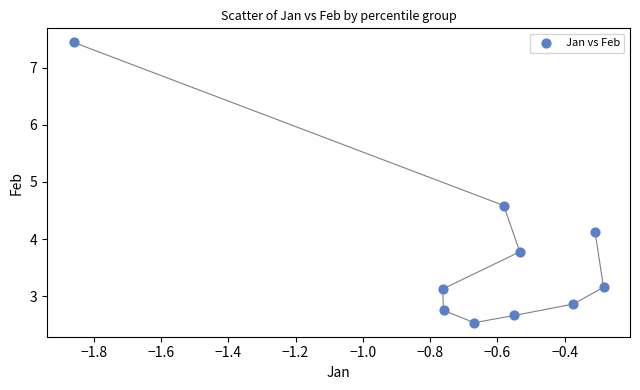

What Y value in the scatter plot is closest to 4?

4.1